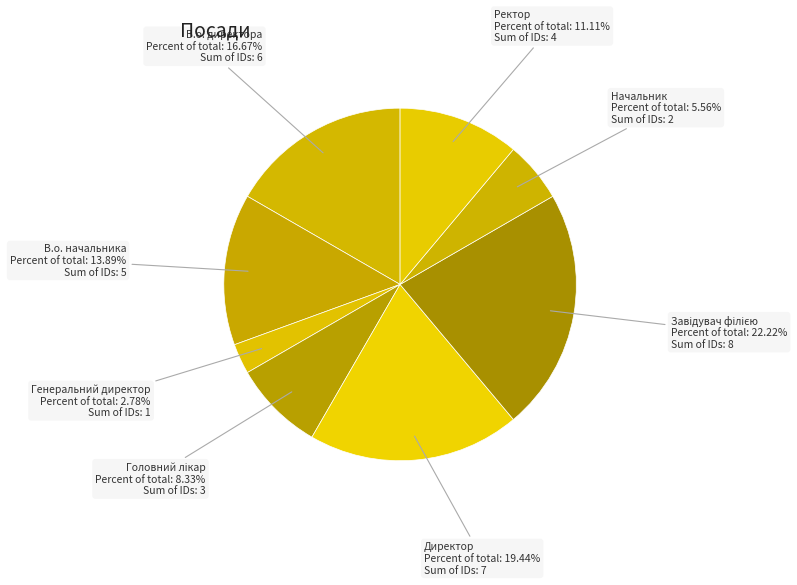

Is the sum of Генеральний директор and Директор greater than half?

No